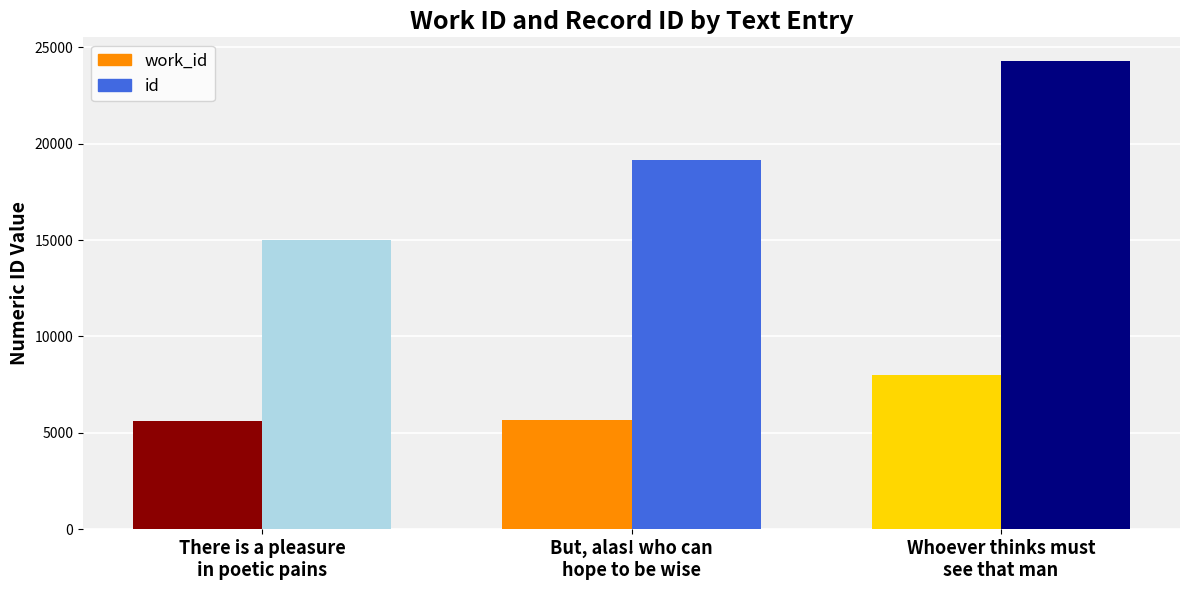

At which category is the sum across all series the highest?

Whoever thinks must
see that man